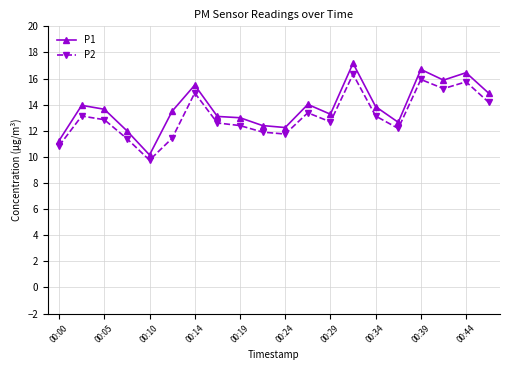

True or false: P1 has more than 0 interior local peaks.

True